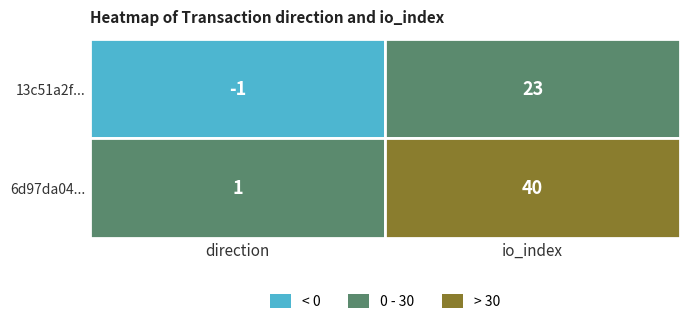

Rank the series by their maximum value, from lowest to highest.

13c51a2fdeea485ed78bf844642d7fed13ab57c, 6d97da04c983d39a441e627178c1ceae41b5c50